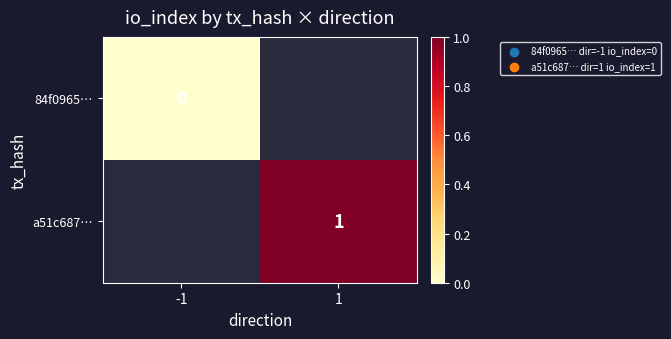

What is the maximum value shown in the chart?

1.0